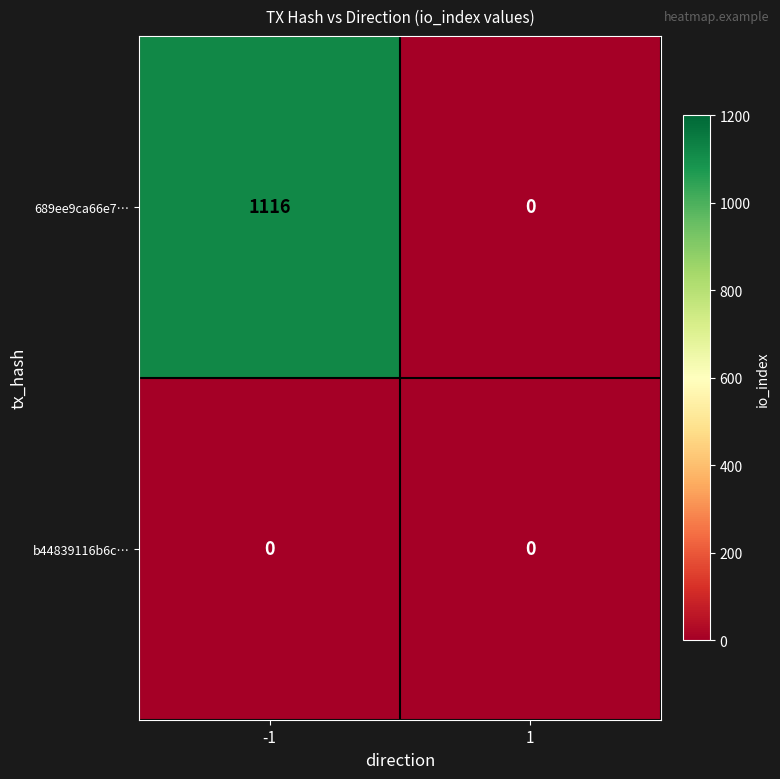

Rank the categories by 689ee9ca66e7… value from lowest to highest.

1, -1